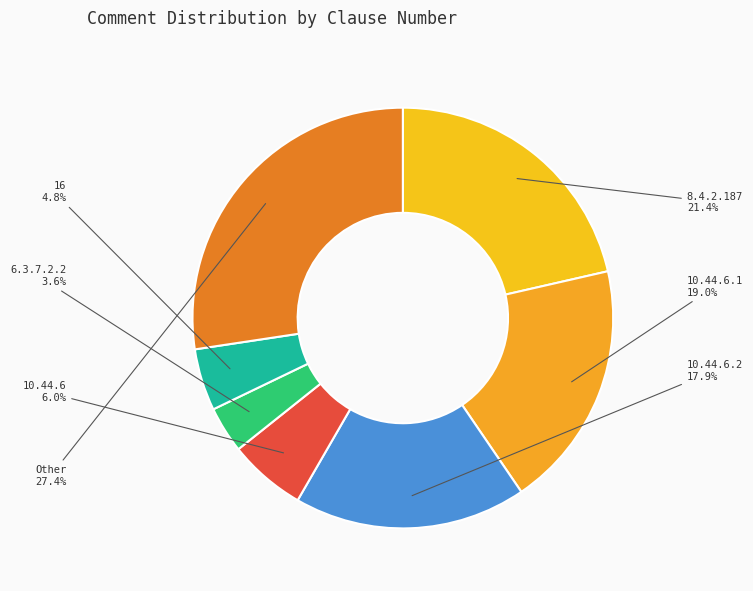

Is the sum of 8.4.2.187 and 6.3.7.2.2 greater than half?

No